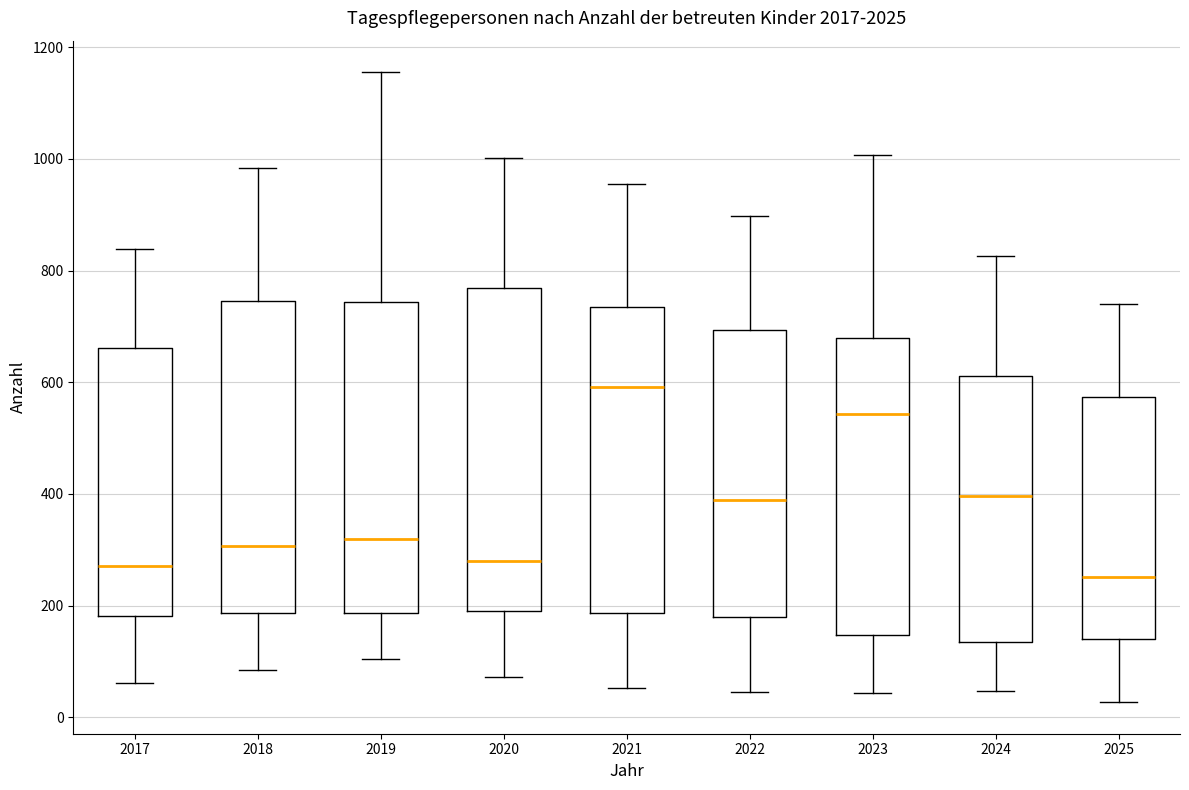

Where is the lower edge of the box at x = 2020 on the y-axis? The values are not printed on the chart, so give them approximately, as read against the axis.

200